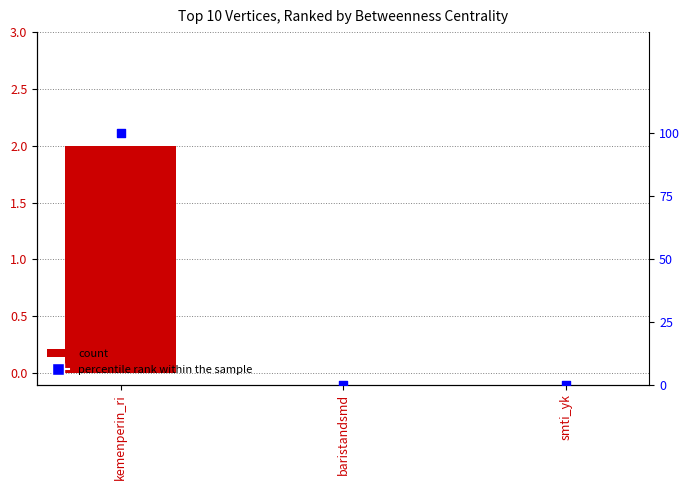

At how many categories does at least one series exceed 19?

1